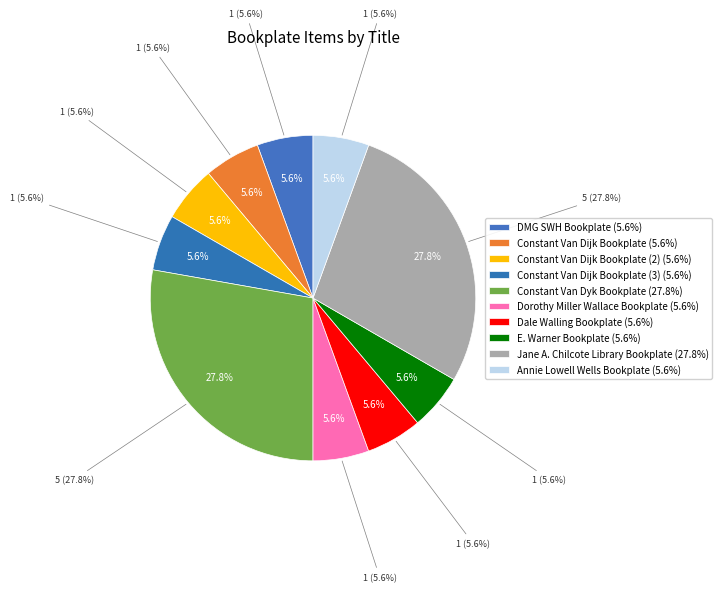

Is there any slice that represents more than half of the pie?

No